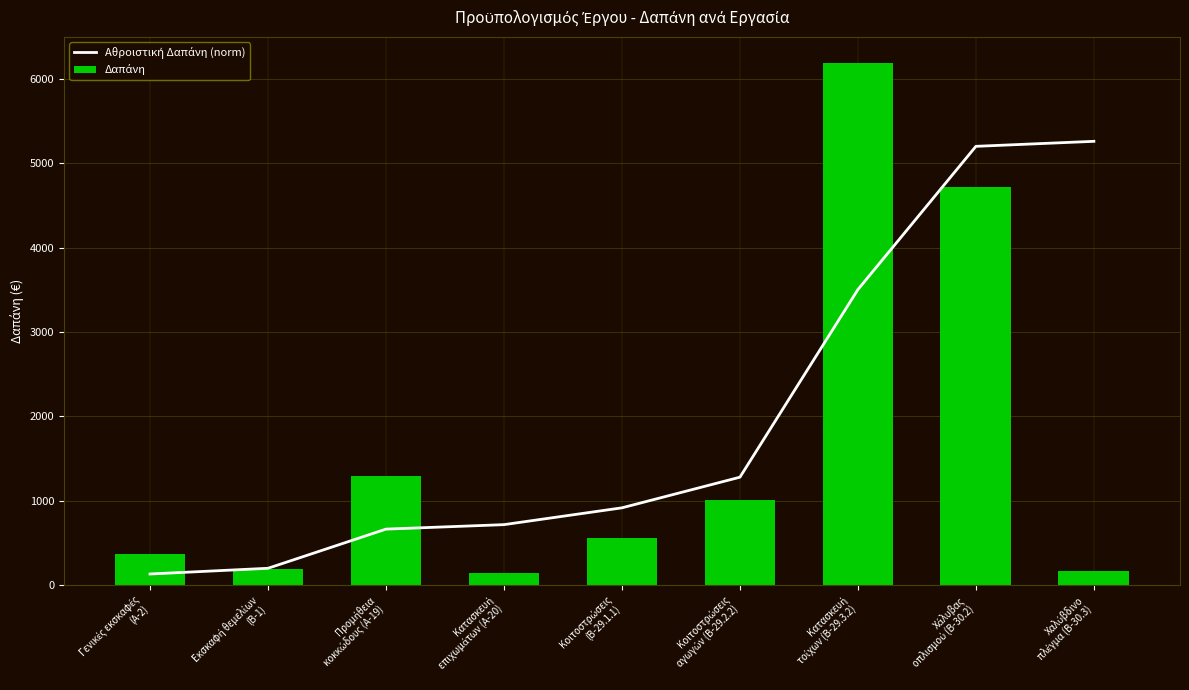

Reading left to right, what are all the values shown in this chart?

Αθροιστική Δαπάνη (norm): Γενικές εκσκαφές
(Α-2)=130.7	Εκσκαφή θεμελίων
(Β-1)=198.3	Προμήθεια
κοκκώδους (Α-19)=662.6	Κατασκευή
επιχωμάτων (Α-20)=715.6	Κοιτοστρώσεις
(Β-29.1.1)=914.9	Κοιτοστρώσεις
αγωγών (Β-29.2.2)=1278.0	Κατασκευή
τοίχων (Β-29.3.2)=3501.9	Χάλυβας
οπλισμού (Β-30.2)=5199.4	Χαλύβδινο
πλέγμα (Β-30.3)=5258.9
Δαπάνη: Γενικές εκσκαφές
(Α-2)=363.6	Εκσκαφή θεμελίων
(Β-1)=188.2	Προμήθεια
κοκκώδους (Α-19)=1291.6	Κατασκευή
επιχωμάτων (Α-20)=147.4	Κοιτοστρώσεις
(Β-29.1.1)=554.5	Κοιτοστρώσεις
αγωγών (Β-29.2.2)=1010.2	Κατασκευή
τοίχων (Β-29.3.2)=6187.0	Χάλυβας
οπλισμού (Β-30.2)=4722.5	Χαλύβδινο
πλέγμα (Β-30.3)=165.6